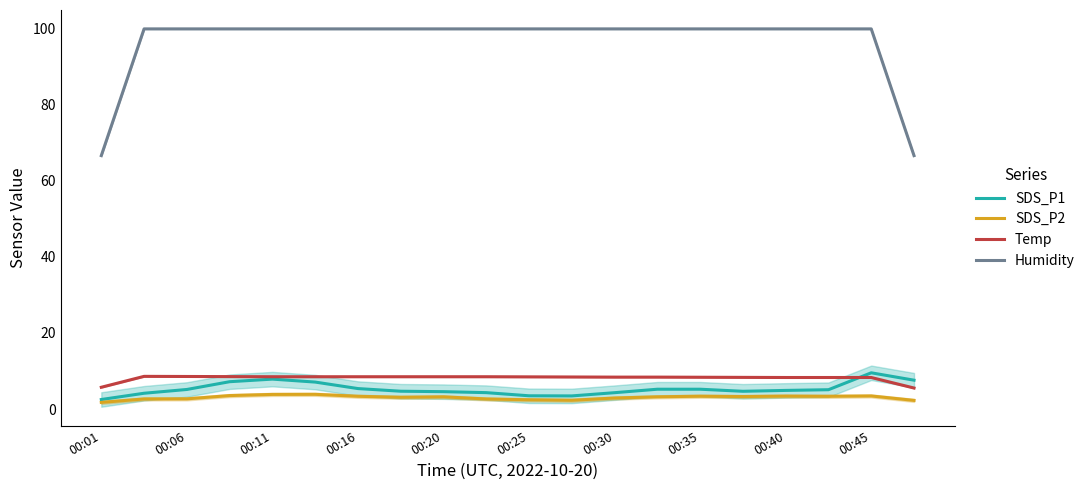

The SDS_P2 series shows 3.5 at 00:45. True or false?

True